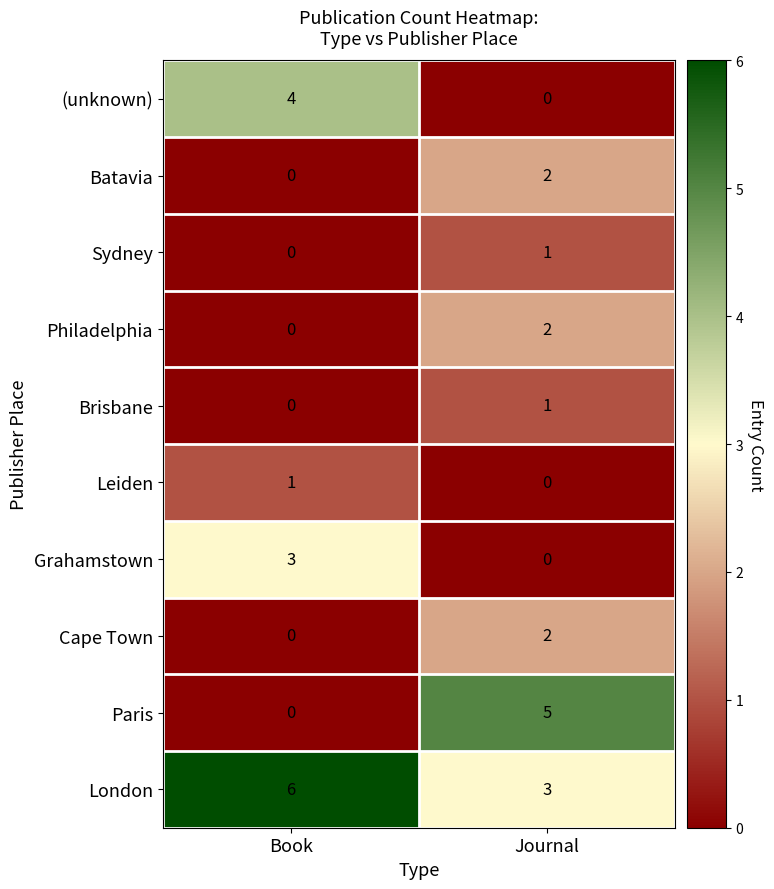

At which category is the sum across all series the highest?

Journal